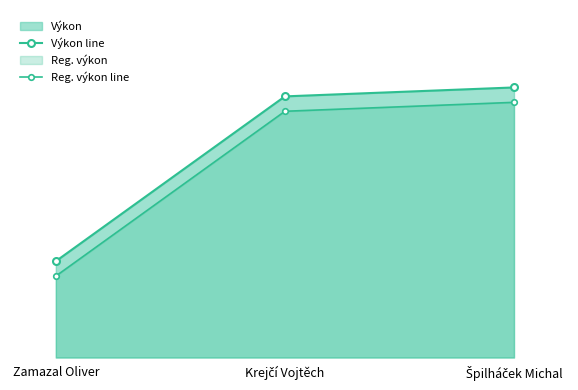

What is the spread (max minus min) of values at Krejčí Vojtěch?

0.2